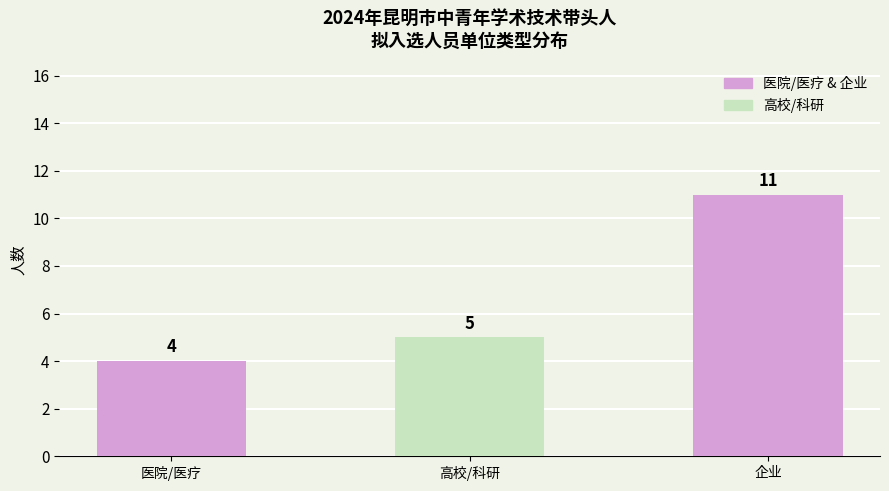

Which has a higher value, 企业 or 医院/医疗?

企业